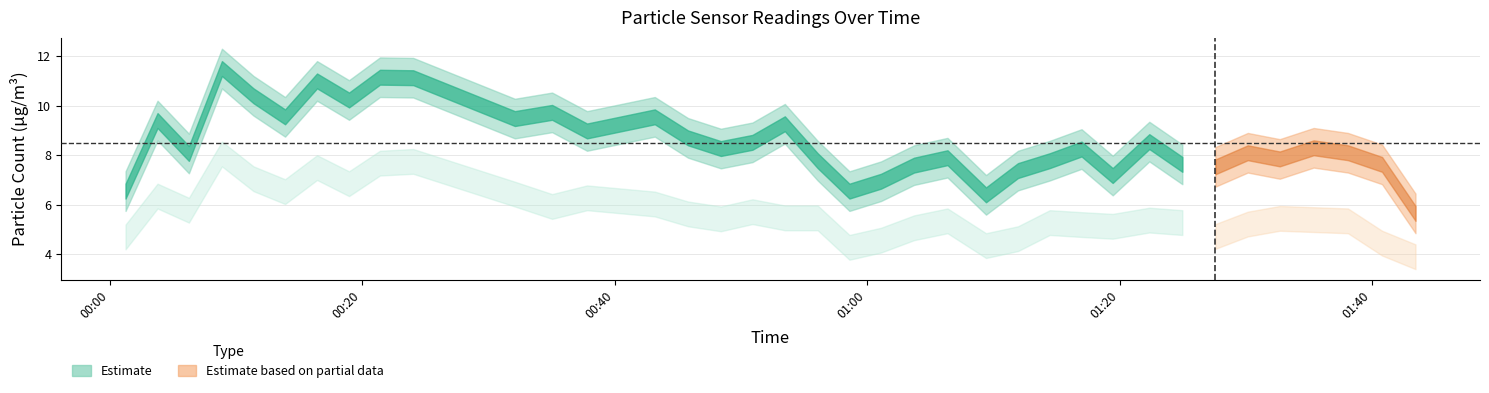

True or false: SDS_P1 has a value of 7.9 at 2023/11/28 01:06:22.

True